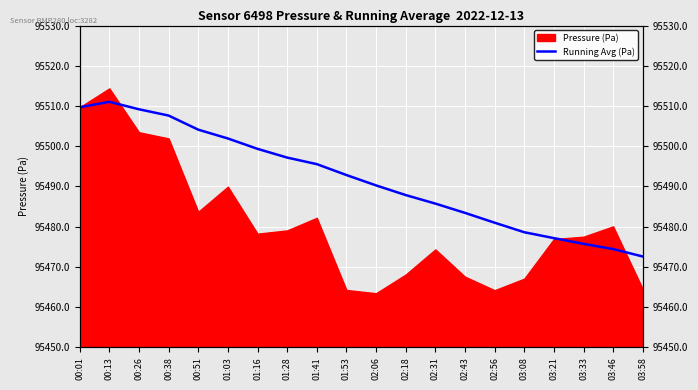

True or false: there are more than 2 points higher than both neighbors.

False